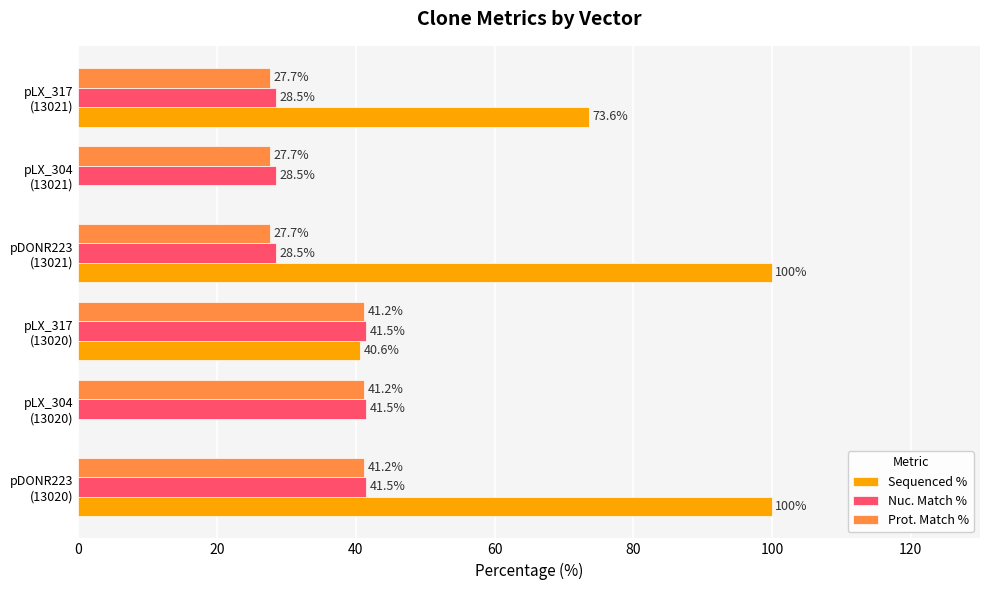

Count the number of data series in this chart.

3